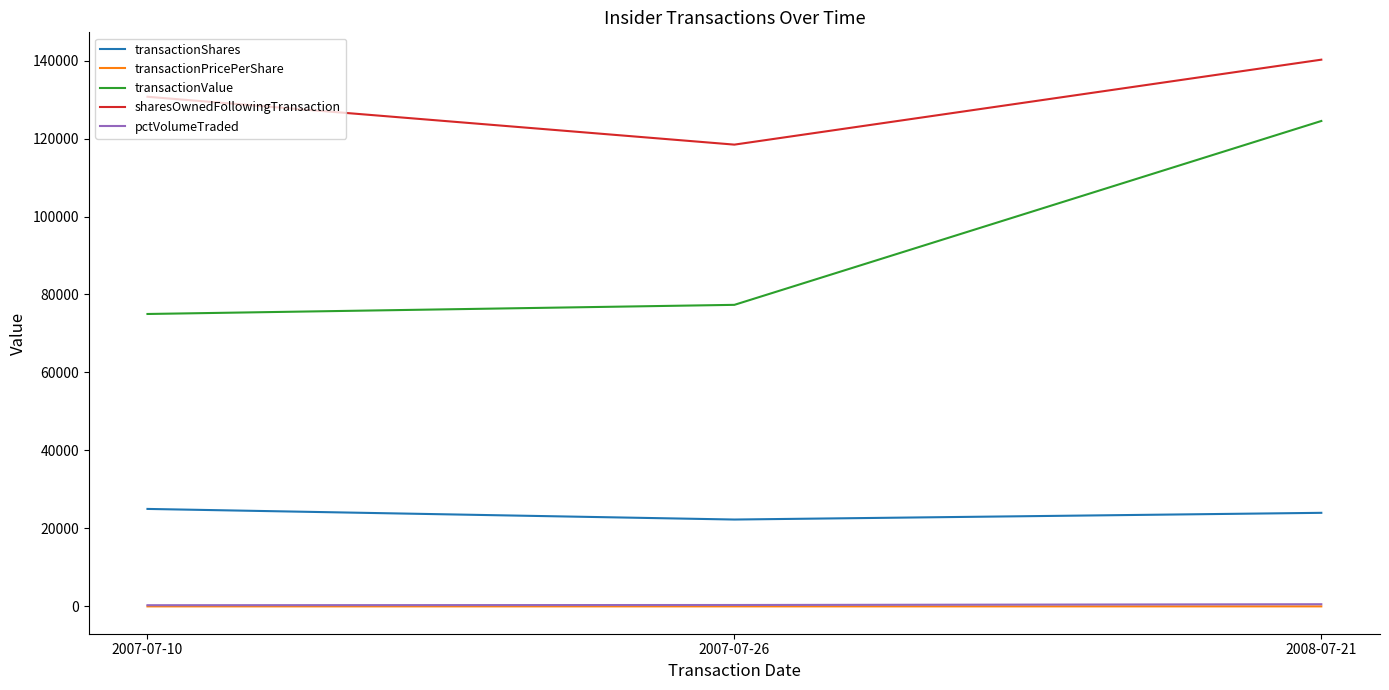

Which series has the largest total across all categories?

sharesOwnedFollowingTransaction